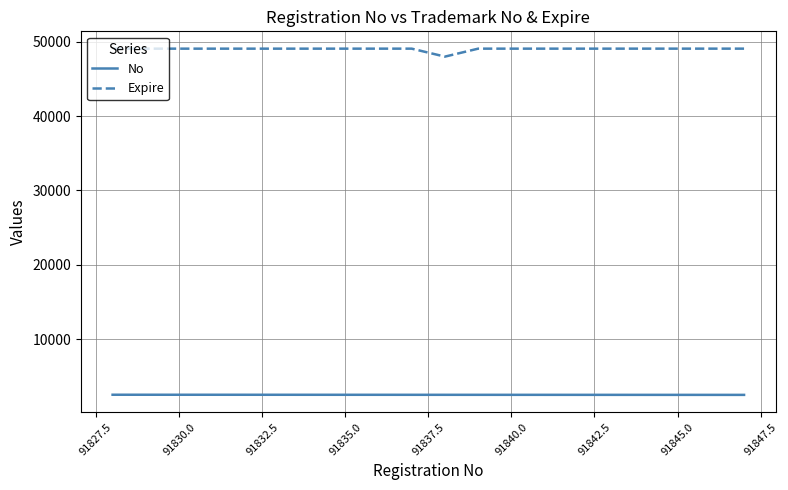

Is it true that No equals 3594 at 91847.5?

False